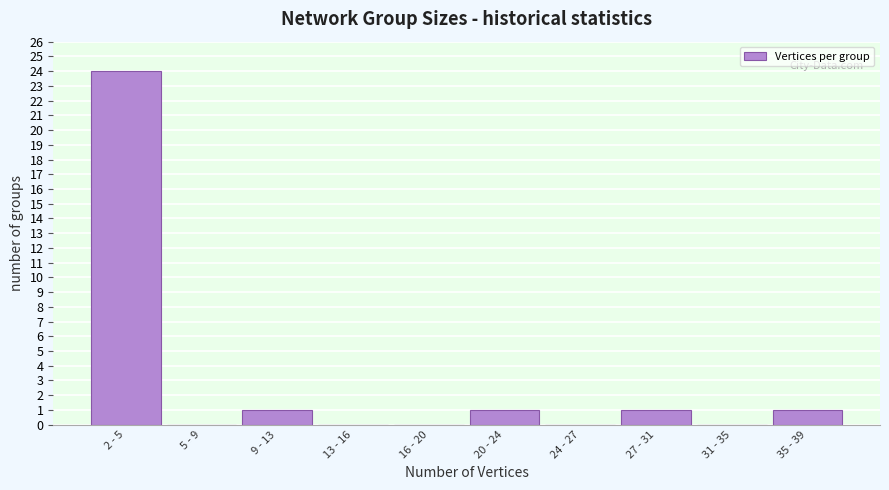

Reading left to right, extract all data points from this chart.

2 - 5=24	5 - 9=0	9 - 13=1	13 - 16=0	16 - 20=0	20 - 24=1	24 - 27=0	27 - 31=1	31 - 35=0	35 - 39=1